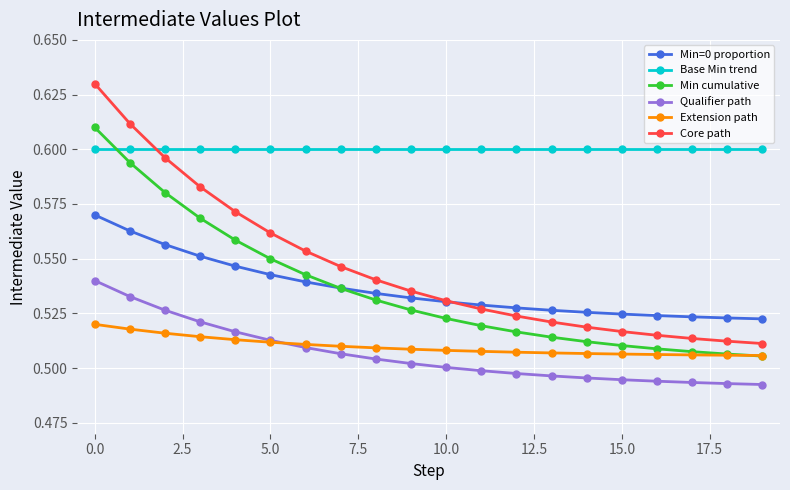

Does the chart have visible grid lines?

Yes